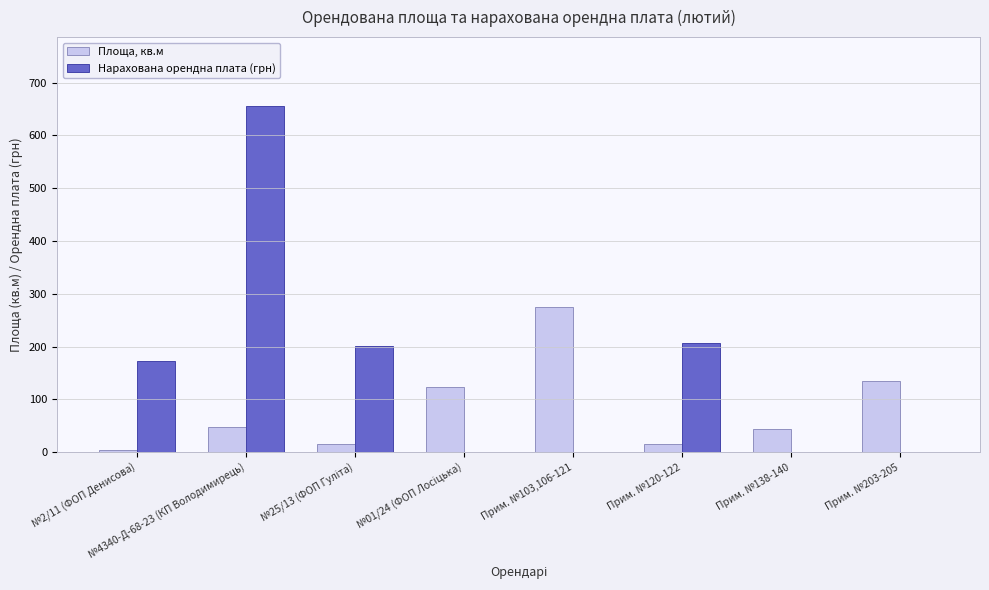

Does the chart contain stacked bars?

No